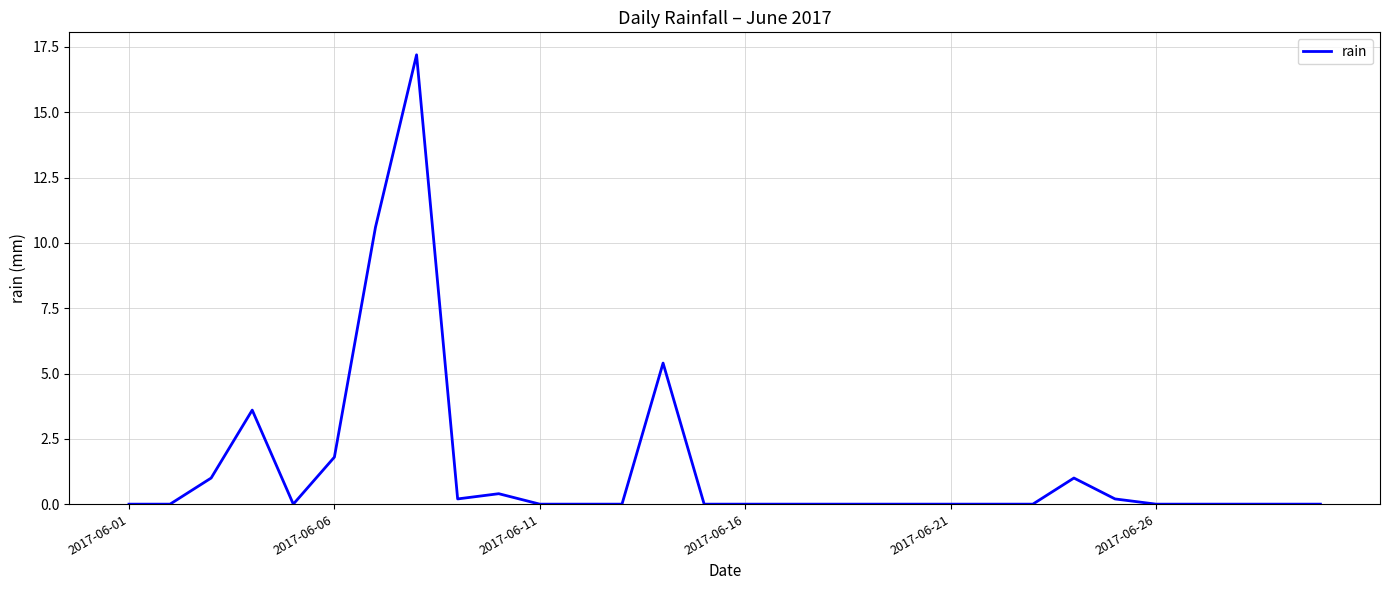

What is the difference between the maximum and minimum values?

17.2